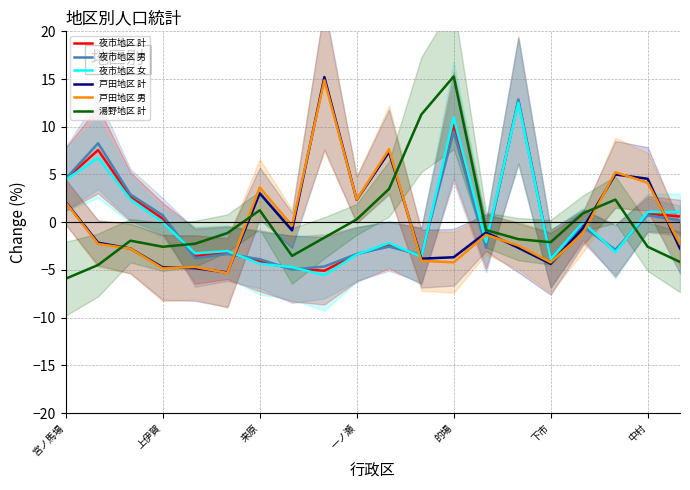

Reading right to left, what are all the values shown in this chart?

夜市地区 計: 0.6	0.9	-3.0	-0.3	-3.8	12.7	-2.4	10.2	-3.5	-2.4	-3.4	-5.1	-4.9	-4.1	-3.2	-3.5	0.4	2.7	7.6	4.5
夜市地区 男: 0.2	0.7	-2.9	-0.5	-3.8	12.9	-2.7	9.5	-3.4	-2.6	-3.3	-4.6	-5.0	-3.9	-3.3	-3.8	0.7	2.9	8.3	4.6
夜市地区 女: 1.1	1.1	-3.1	-0.0	-3.9	12.5	-2.1	11.0	-3.6	-2.2	-3.4	-5.6	-4.7	-4.3	-3.0	-3.3	-0.0	2.4	6.7	4.4
戸田地区 計: -2.8	4.5	5.0	-0.6	-4.4	-2.7	-1.1	-3.7	-3.8	7.4	2.3	15.2	-0.9	3.0	-5.3	-4.8	-4.7	-2.8	-2.2	2.1
戸田地区 男: -2.3	4.1	5.2	-1.2	-4.2	-2.4	-1.3	-4.2	-4.0	7.7	2.4	14.9	-0.4	3.6	-5.3	-4.7	-4.8	-2.8	-2.3	2.0
湯野地区 計: -4.2	-2.6	2.4	0.9	-2.1	-1.8	-0.8	15.3	11.3	3.5	0.3	-1.6	-3.5	1.3	-1.1	-2.3	-2.6	-1.9	-4.5	-5.9